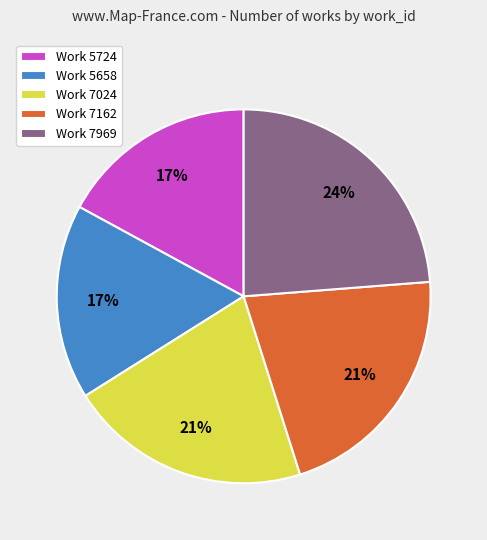

To the nearest percent, what portion does Work 5724 represent?

17%